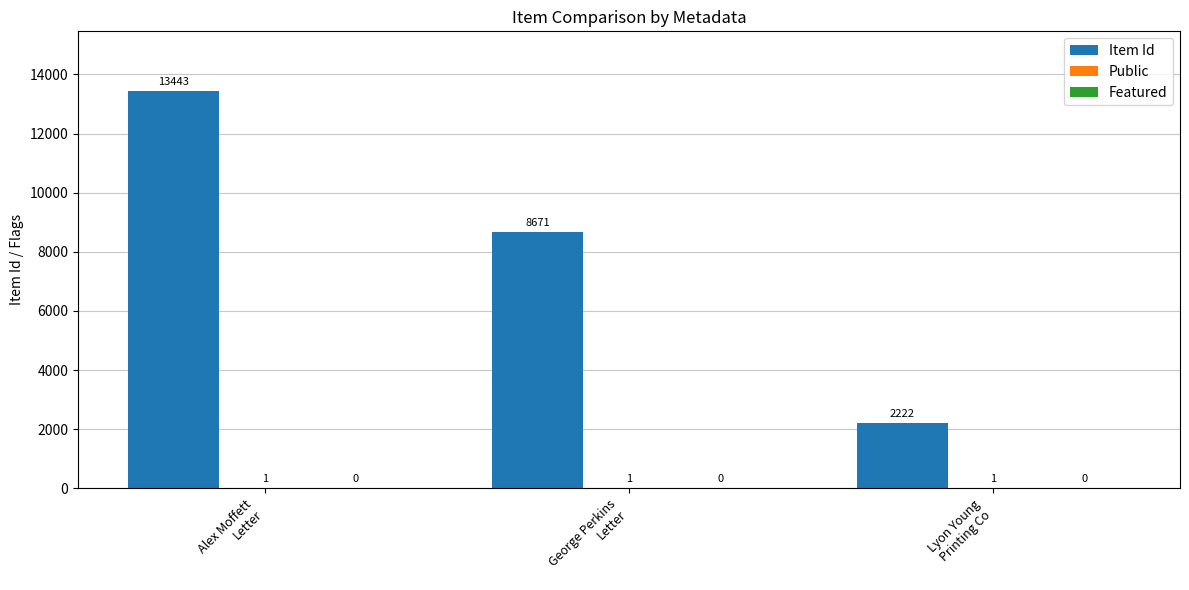

Which series has the largest range (max minus min)?

Item Id